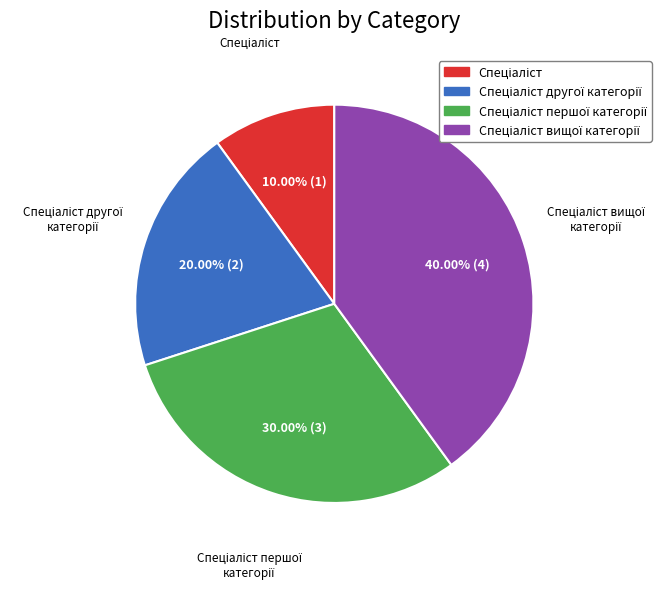

Is there any slice that represents more than half of the pie?

No